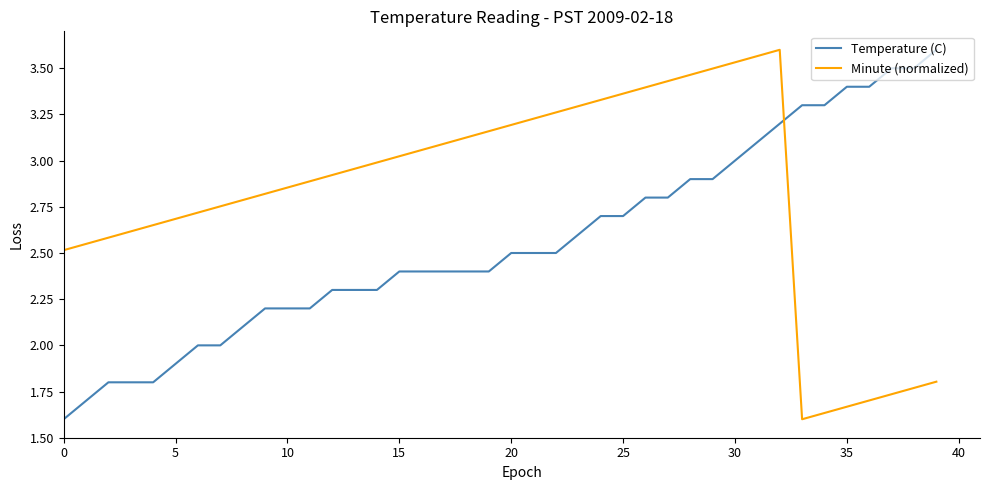

Which series has the largest total across all categories?

Minute (normalized)